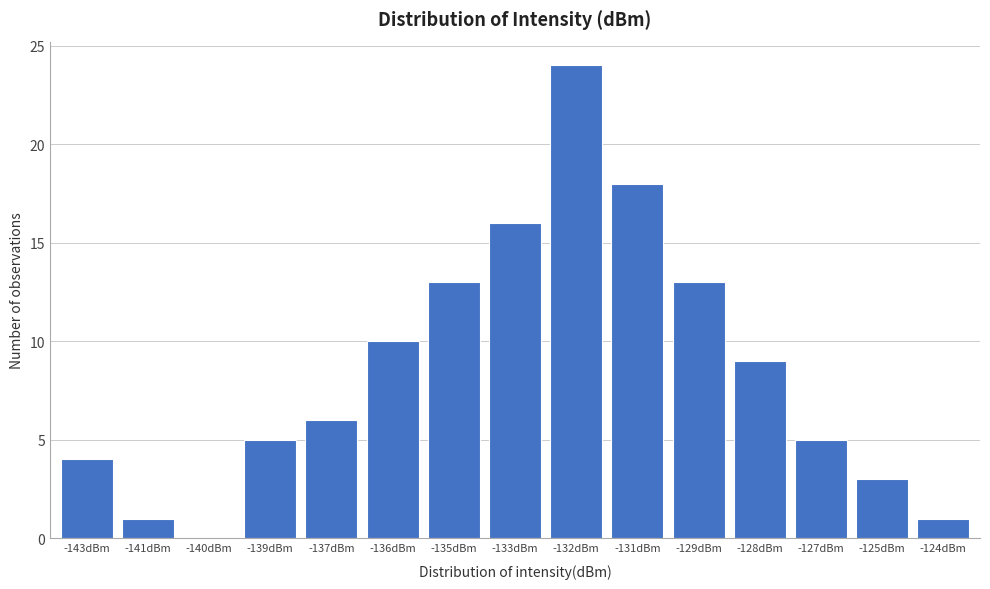

Reading left to right, transcribe all the data shown in this chart.

-143dBm=4	-141dBm=1	-140dBm=0	-139dBm=5	-137dBm=6	-136dBm=10	-135dBm=13	-133dBm=16	-132dBm=24	-131dBm=18	-129dBm=13	-128dBm=9	-127dBm=5	-125dBm=3	-124dBm=1